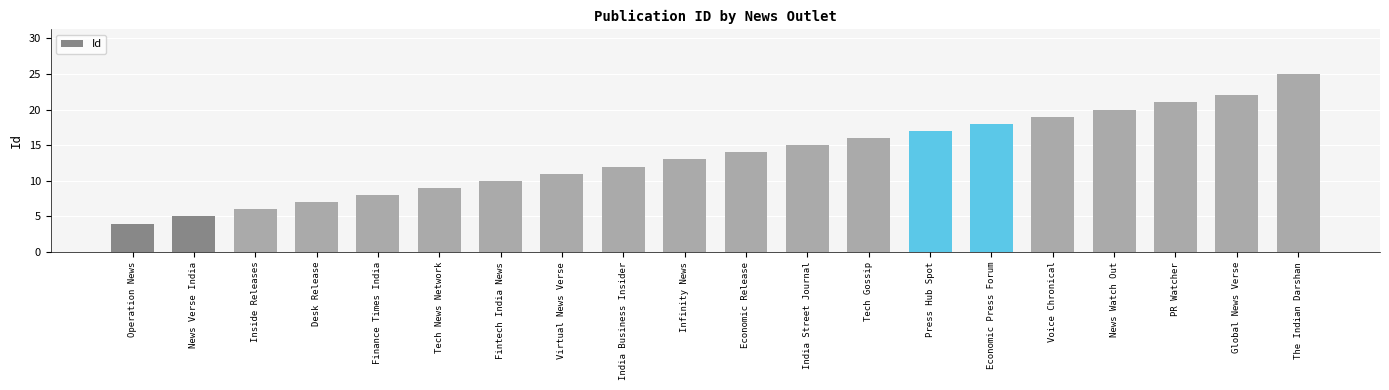

What is the label of the 8th bar from the left?

Virtual News Verse